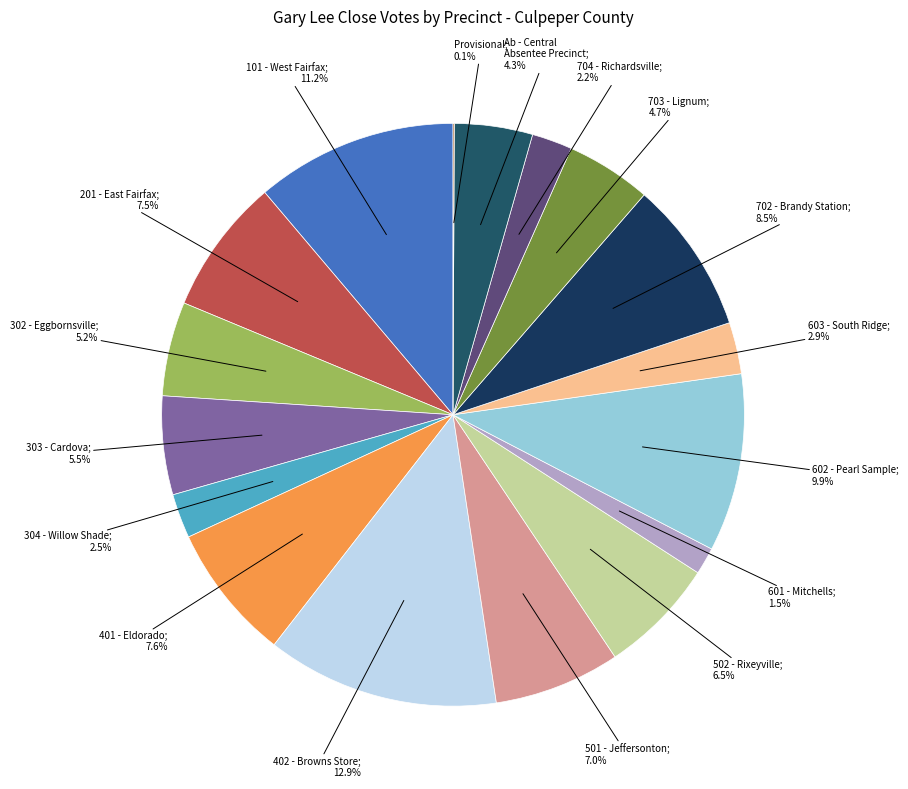

To the nearest percent, what is the average slice percentage?

6%